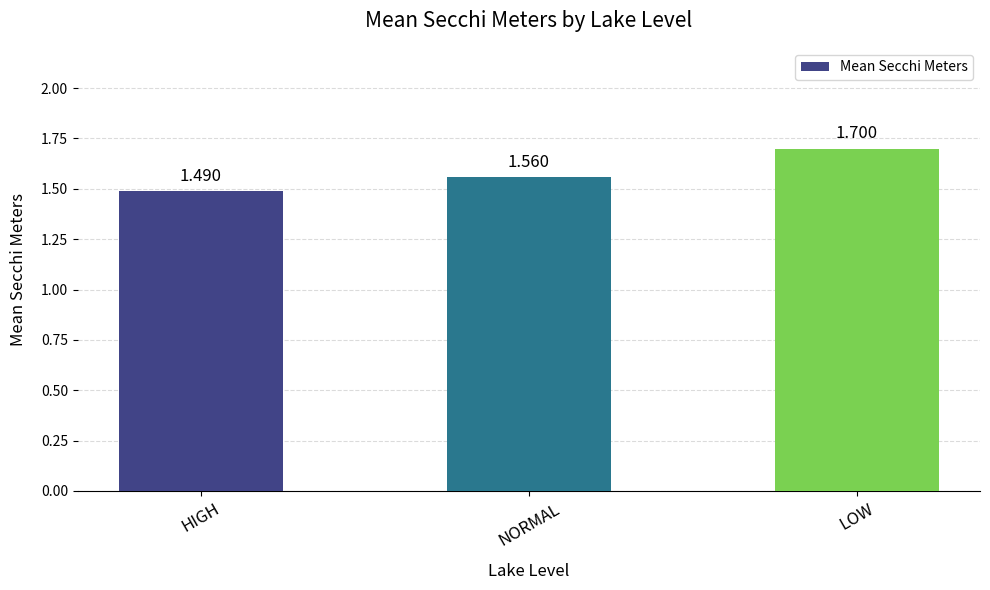

What is the label of the 1st bar from the left?

HIGH